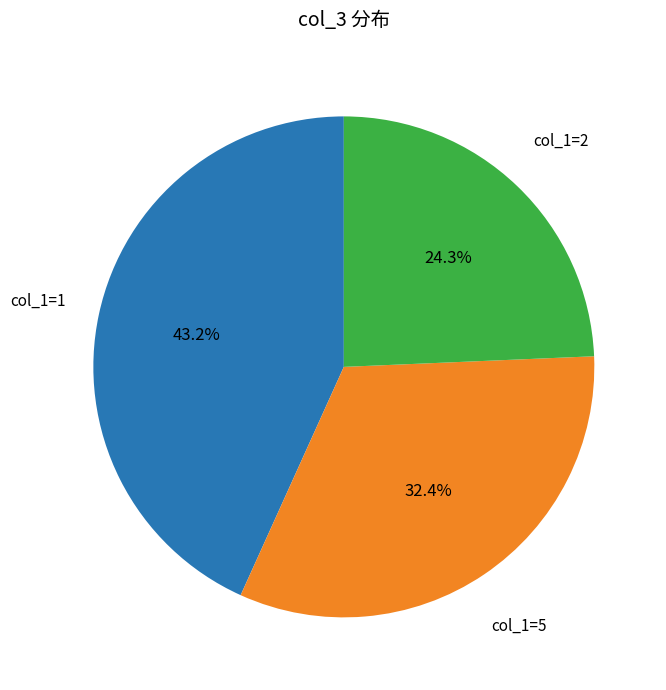

To the nearest percent, what is the average slice percentage?

33%